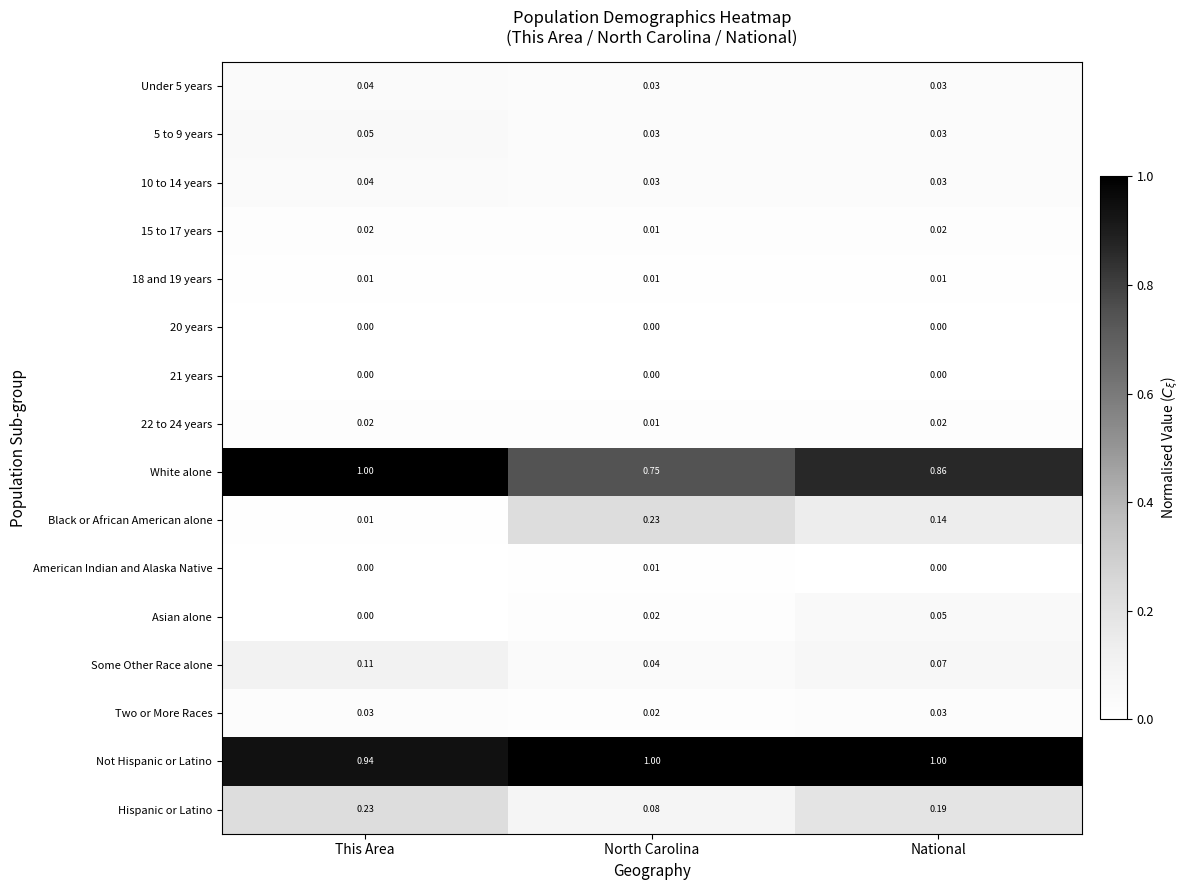

Between This Area and North Carolina, which series saw the biggest shift?

White alone